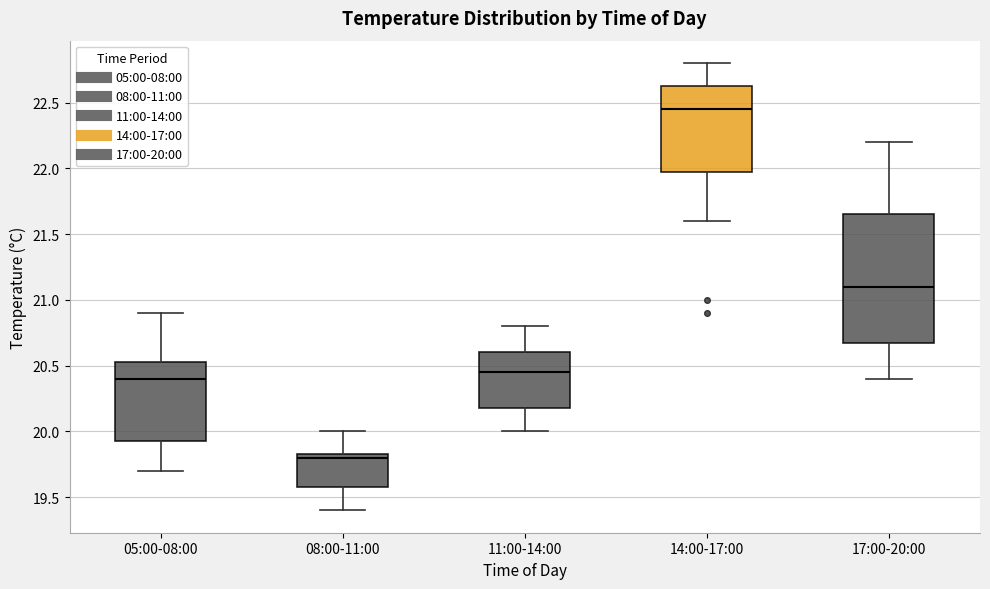

Reading left to right, read every box against the y-axis: the position of its median line, the range the box covers, and the ends of its whiskers. The values are not printed on the chart, so give them approximately, as read against the axis.

05:00-08:00: median 20.40, box 19.95 to 20.55, whiskers 19.70 to 20.90
08:00-11:00: median 19.80, box 19.60 to 19.85, whiskers 19.40 to 20.00
11:00-14:00: median 20.45, box 20.20 to 20.60, whiskers 20.00 to 20.80
14:00-17:00: median 22.45, box 22.00 to 22.65, whiskers 21.60 to 22.80
17:00-20:00: median 21.10, box 20.70 to 21.65, whiskers 20.40 to 22.20